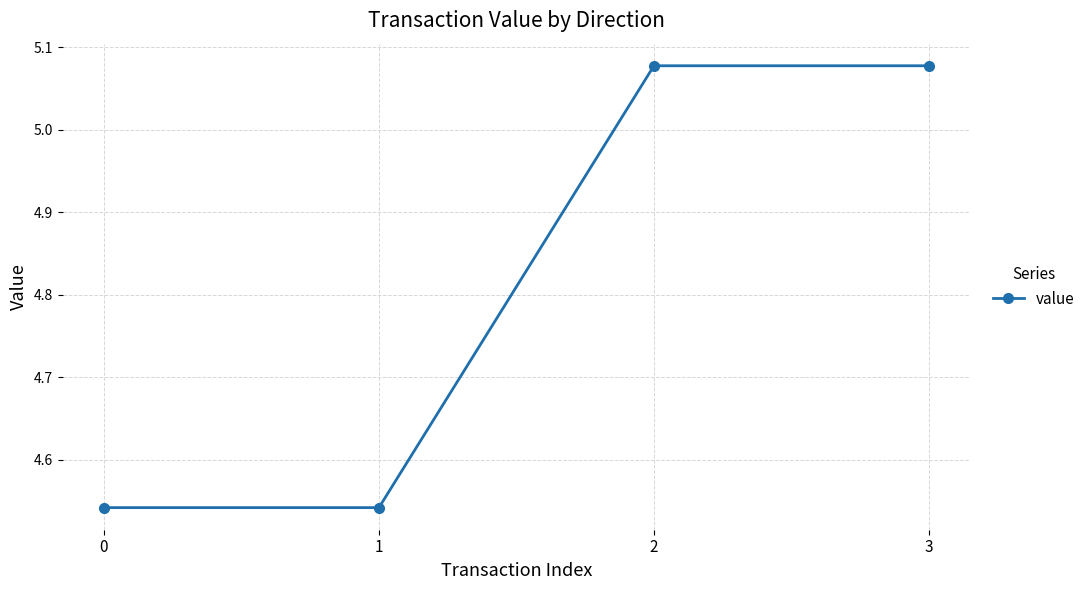

What is the difference between the second highest and minimum values?

0.5